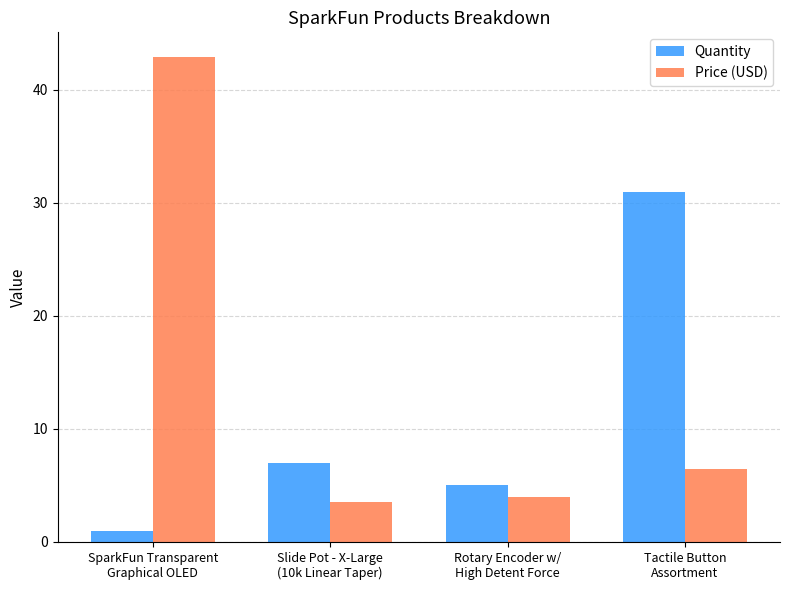

At which label does Quantity reach its peak?

Tactile Button
Assortment